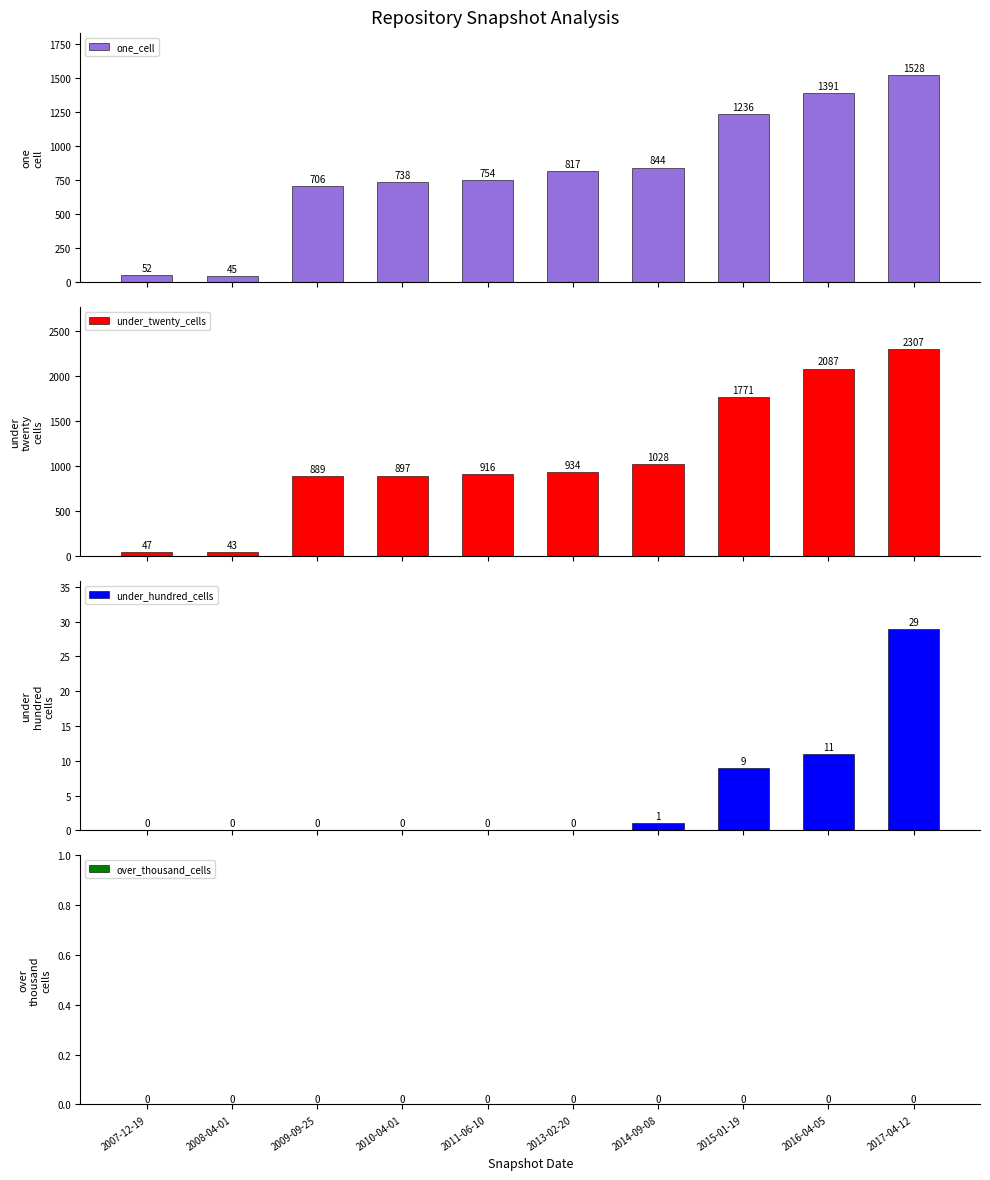

The under_hundred_cells series shows 11 at 2008-04-01. True or false?

False